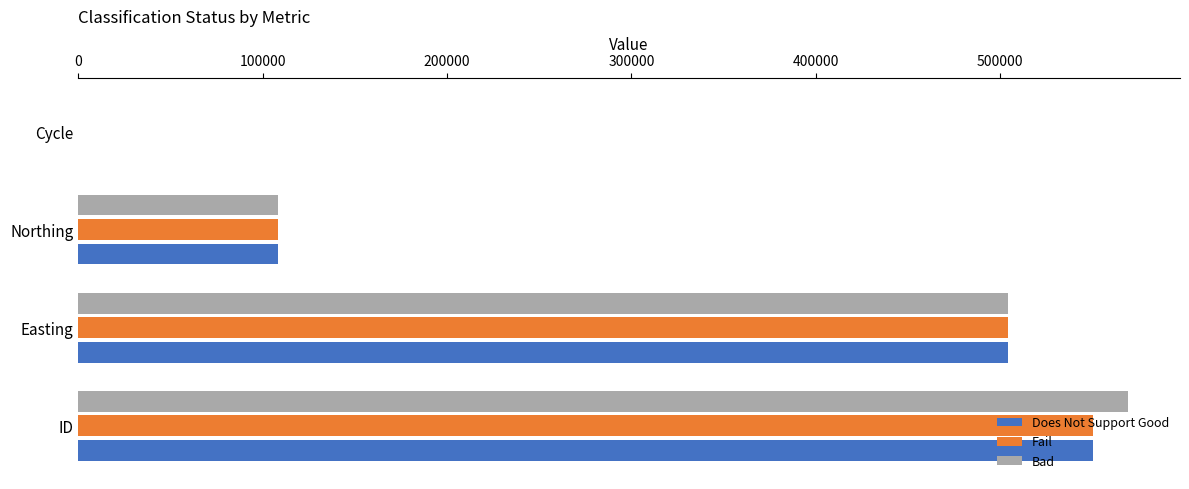

True or false: Fail has a value of 504014 at Easting.

True